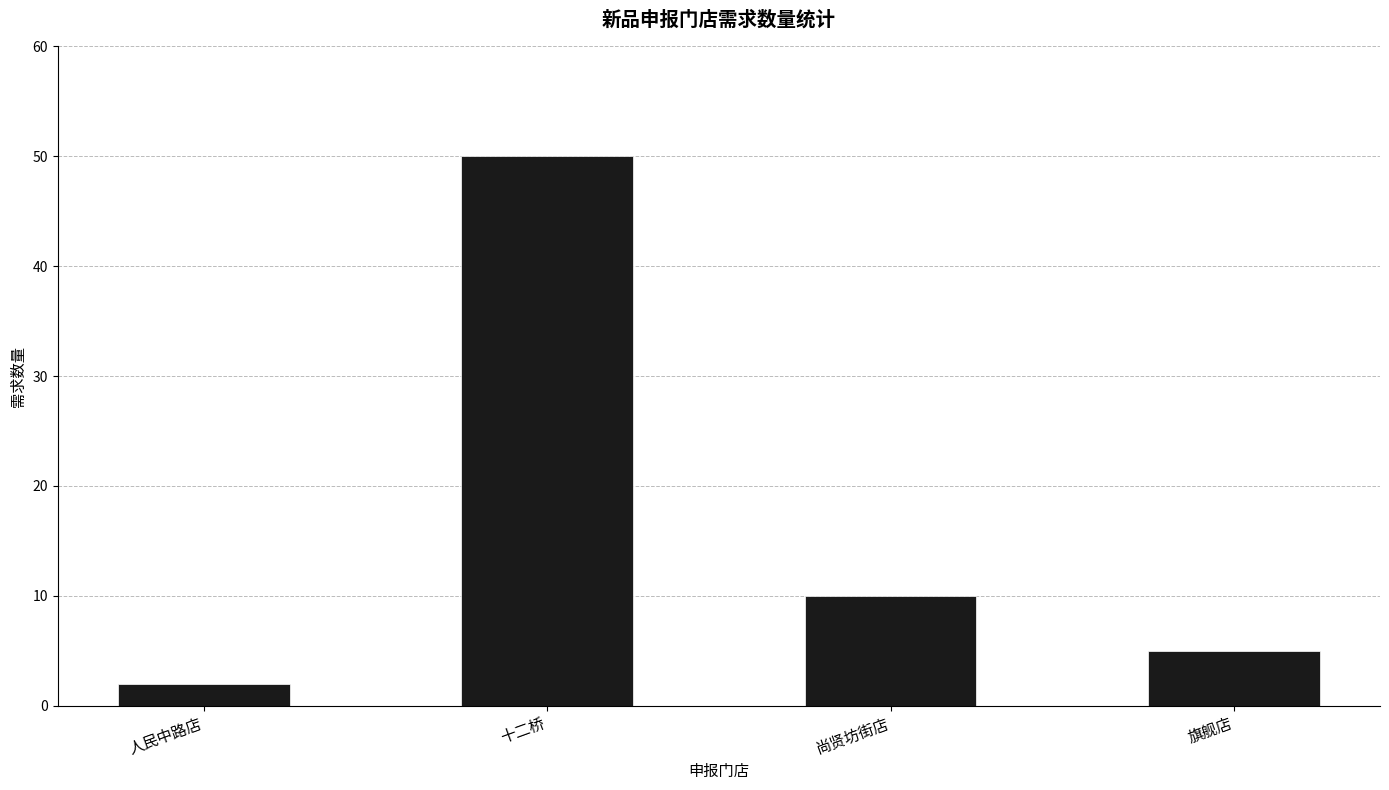

Reading right to left, what are all the values shown in this chart?

旗舰店=5	尚贤坊街店=10	十二桥=50	人民中路店=2